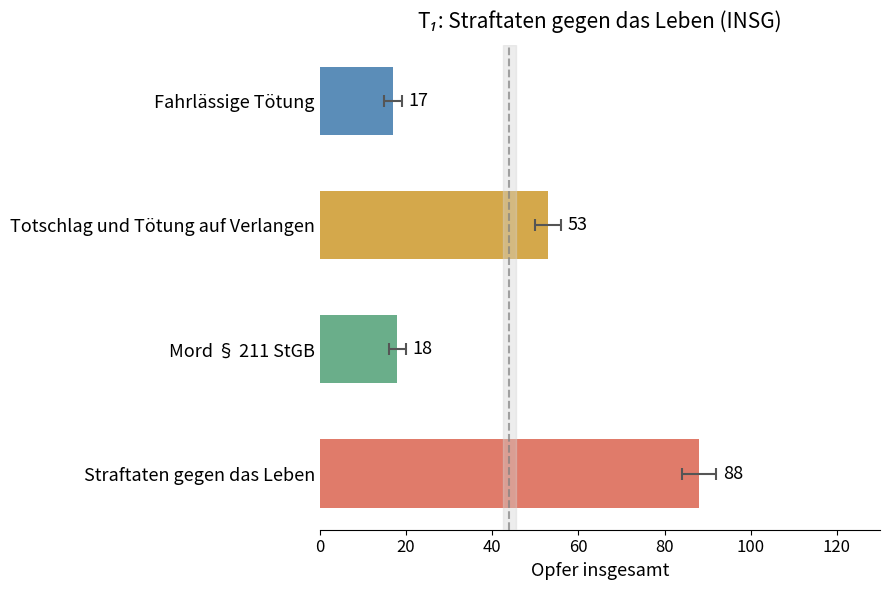

How many values exceed 53?

1